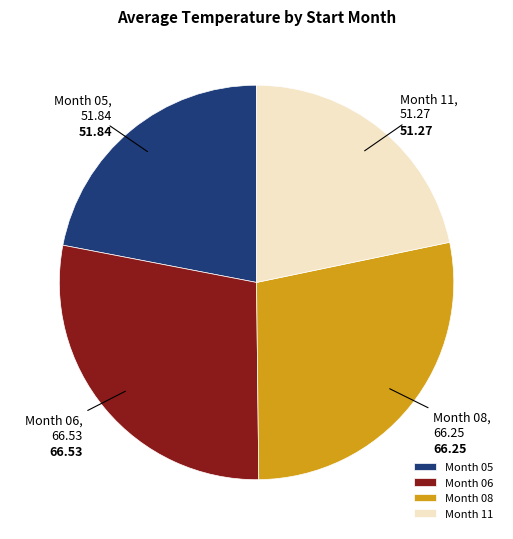

Is there a majority slice in this chart?

No